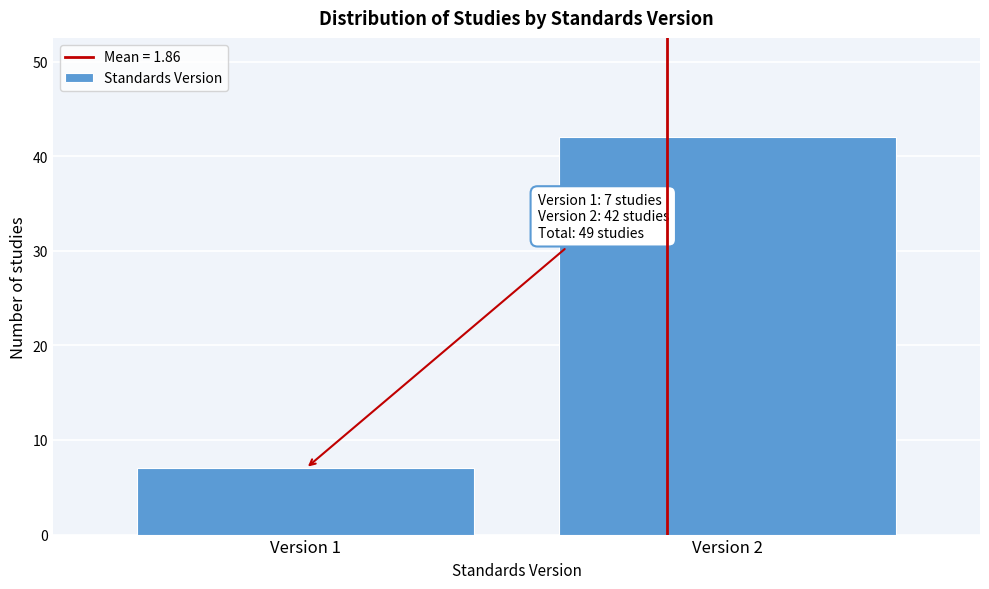

Reading left to right, transcribe all the data shown in this chart.

7	42